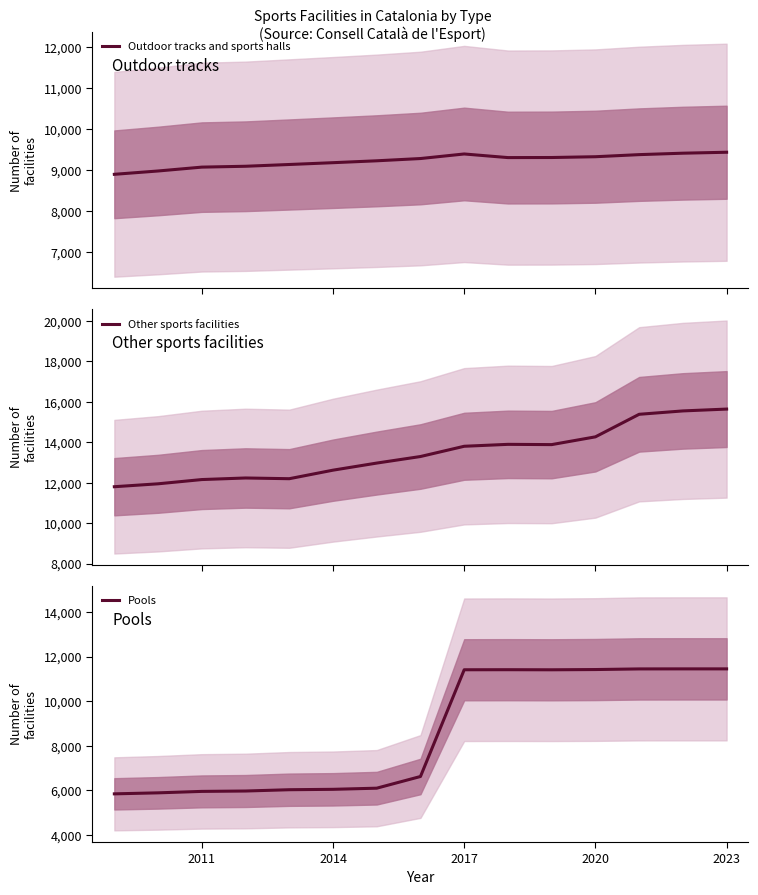

What is the maximum value for Outdoor tracks and sports halls?

9436